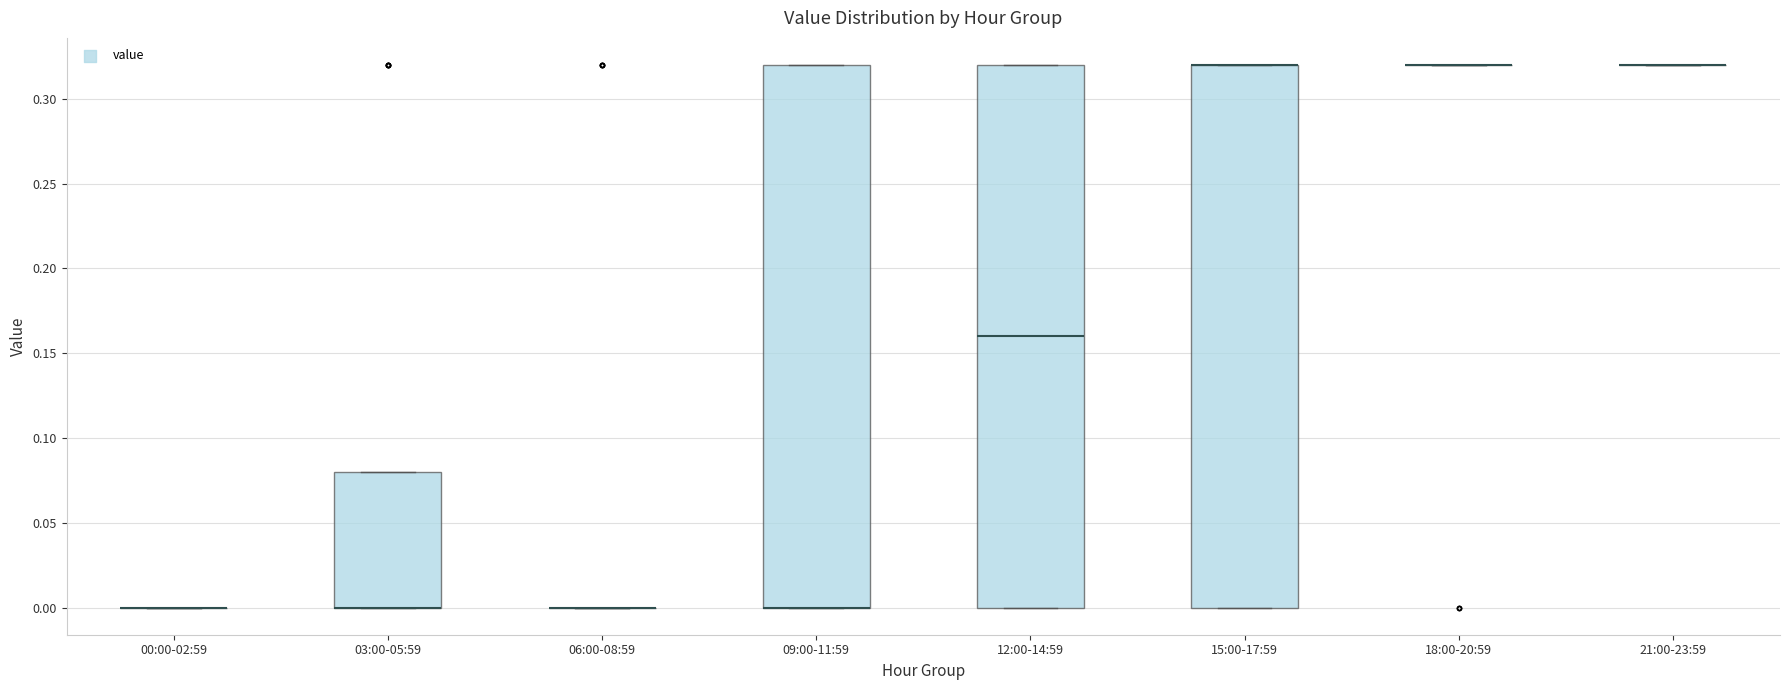

Reading left to right, read every box against the y-axis: the position of its median line, the range the box covers, and the ends of its whiskers. The values are not printed on the chart, so give them approximately, as read against the axis.

00:00-02:59: box collapsed to a line at 0.00, whiskers 0.00 to 0.00
03:00-05:59: median 0.00 (drawn on the box's lower edge), box 0.00 to 0.08, whiskers 0.00 to 0.08
06:00-08:59: box collapsed to a line at 0.00, whiskers 0.00 to 0.00
09:00-11:59: median 0.00 (drawn on the box's lower edge), box 0.00 to 0.32, whiskers 0.00 to 0.32
12:00-14:59: median 0.16, box 0.00 to 0.32, whiskers 0.00 to 0.32
15:00-17:59: median 0.32 (drawn on the box's upper edge), box 0.00 to 0.32, whiskers 0.00 to 0.32
18:00-20:59: box collapsed to a line at 0.32, whiskers 0.32 to 0.32
21:00-23:59: box collapsed to a line at 0.32, whiskers 0.32 to 0.32